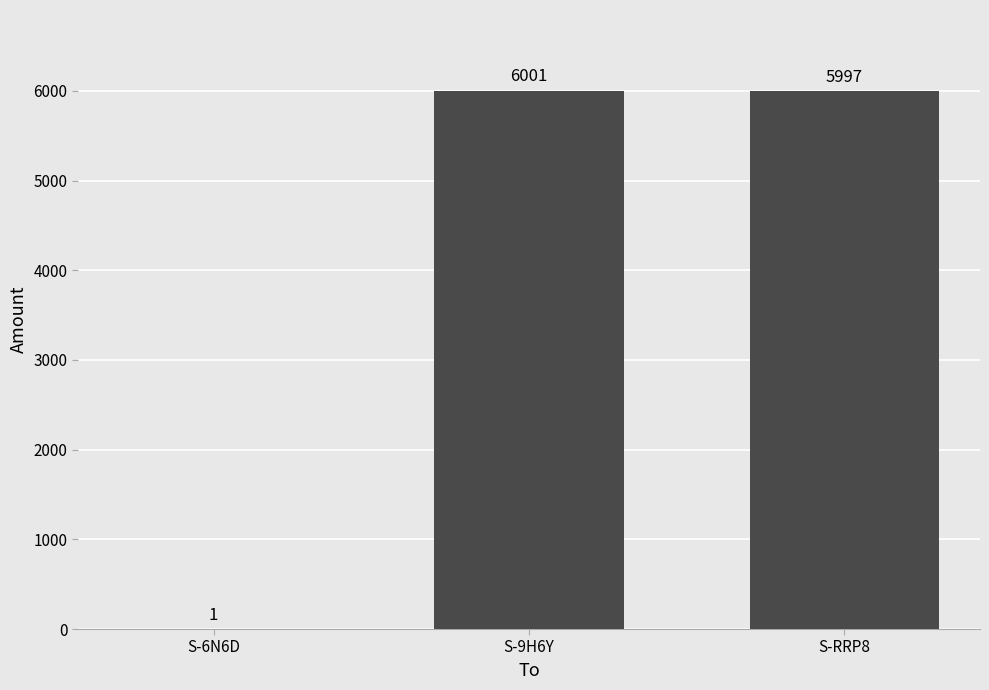

True or false: the data shows 5997 at S-RRP8.

True